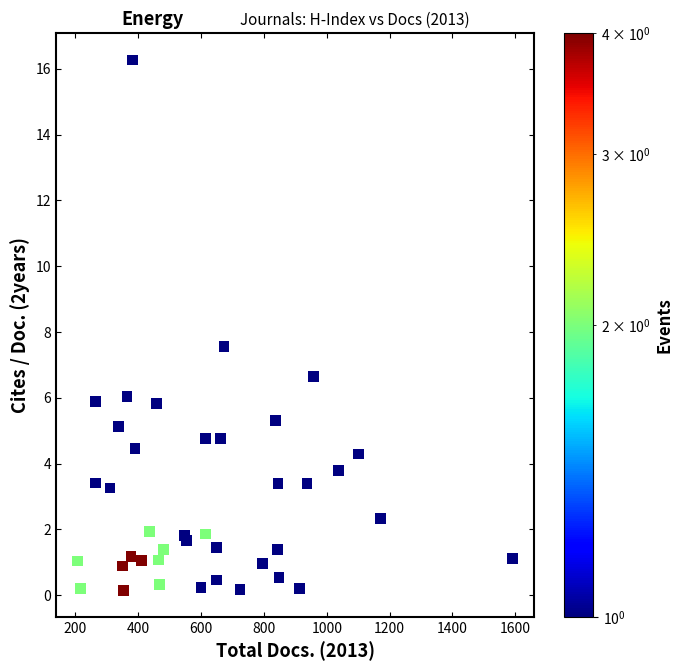

What Y value in the scatter plot is closest to 8?

7.6